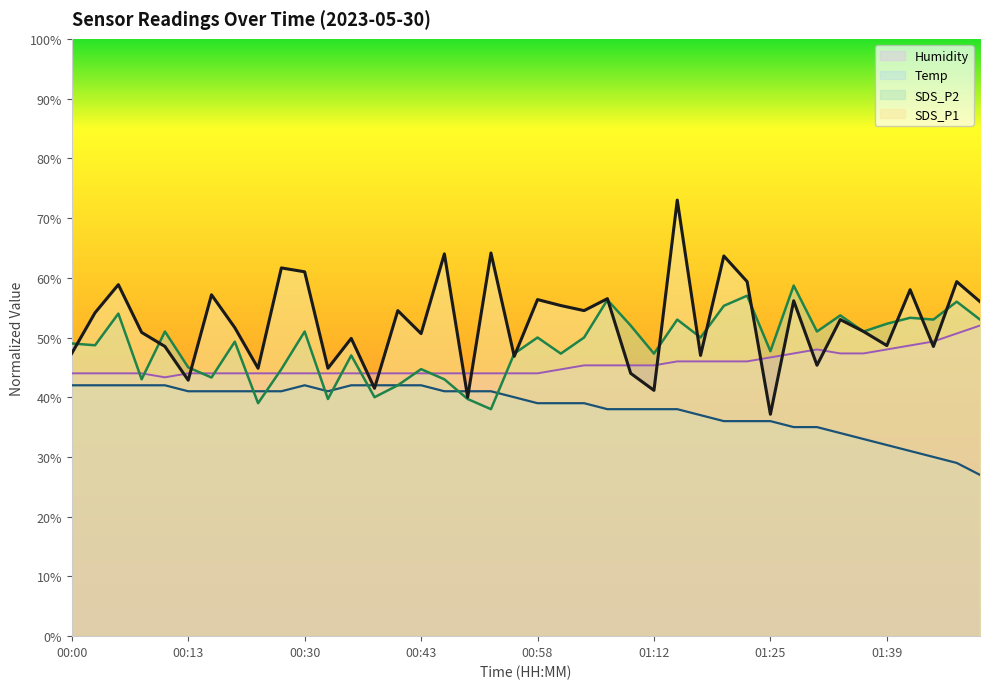

At 00:37, list the series in order from largest to smallest.

Humidity, Temp, SDS_P1, SDS_P2